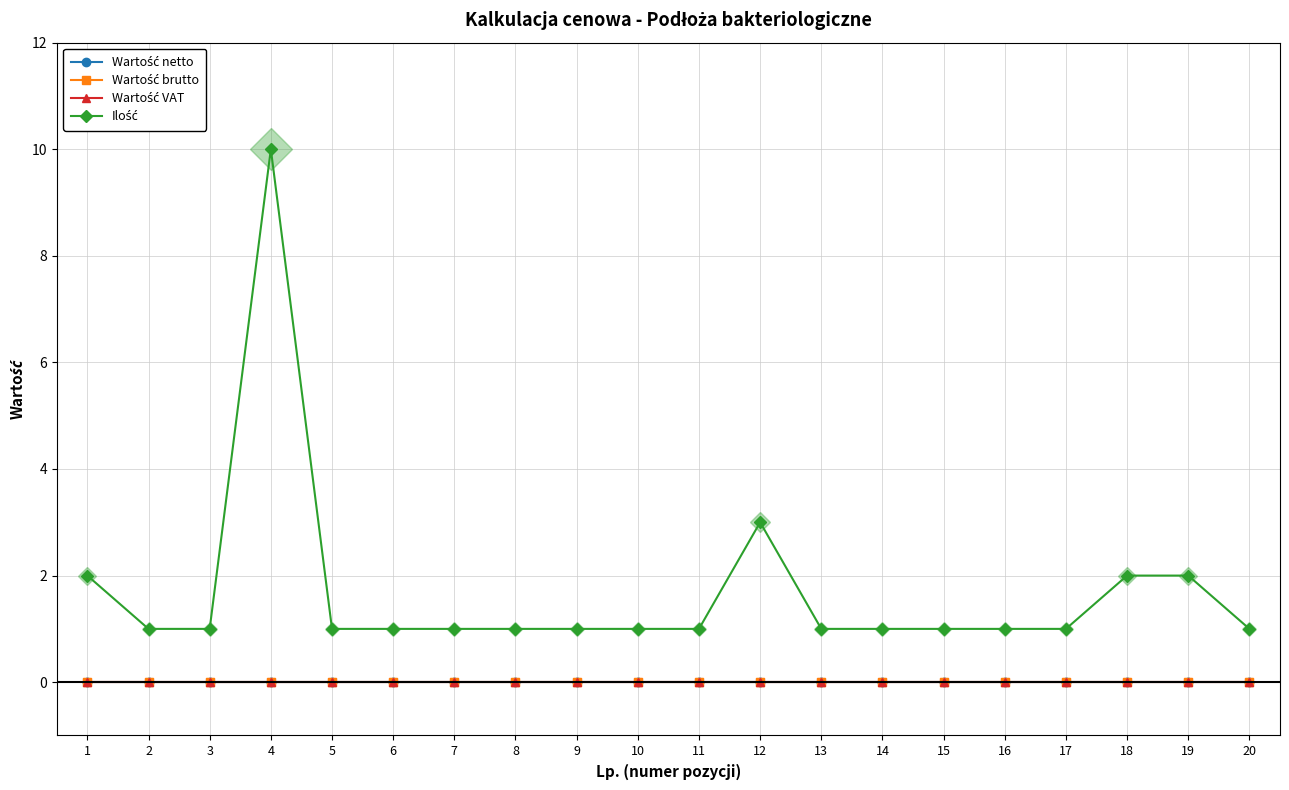

Is this an area chart (filled region under the line)?

No